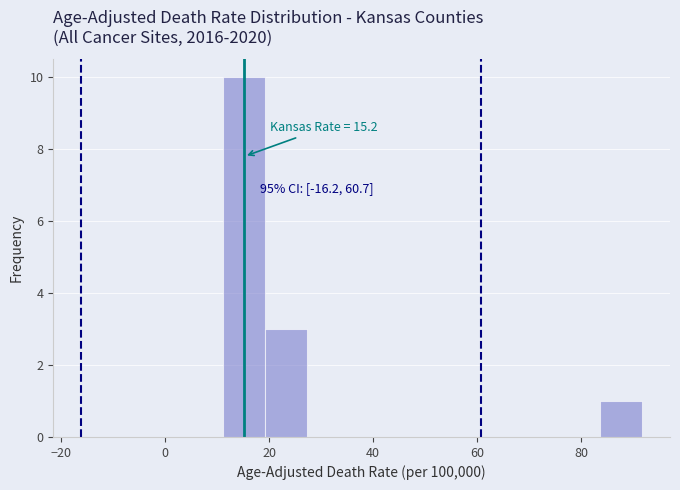

Which range on the x-axis has the tallest bar?

12 to 20